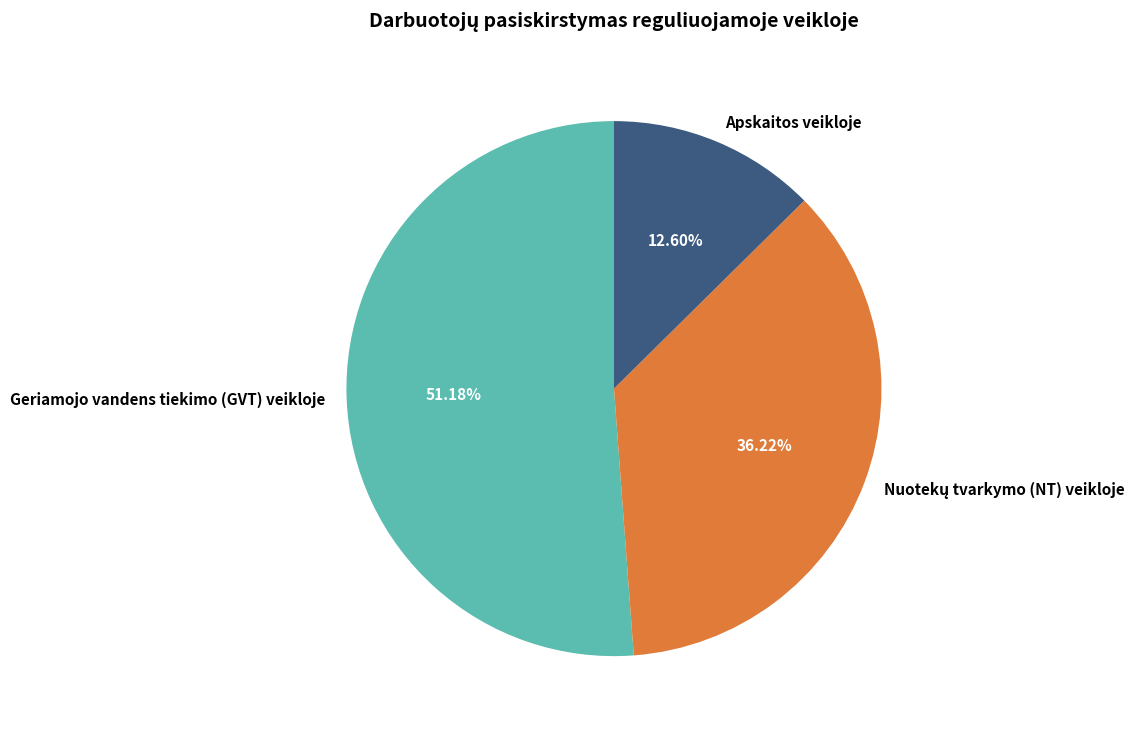

What is the total percentage of Geriamojo vandens tiekimo (GVT) veikloje and Apskaitos veikloje?

63.8%